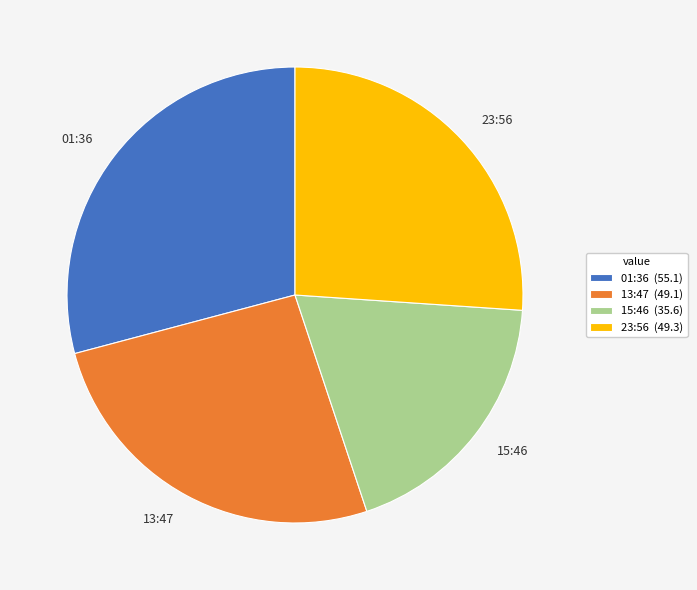

The 13:47 slice represents 26% of the pie. True or false?

True